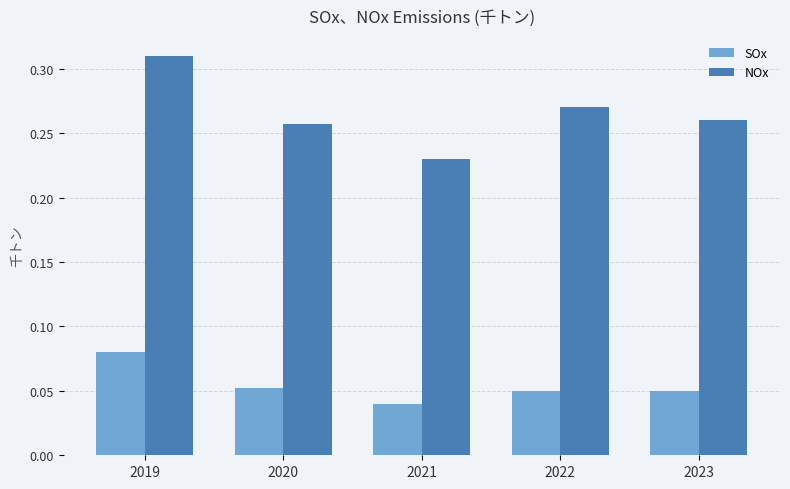

Which category has the lowest value across all series?

2021